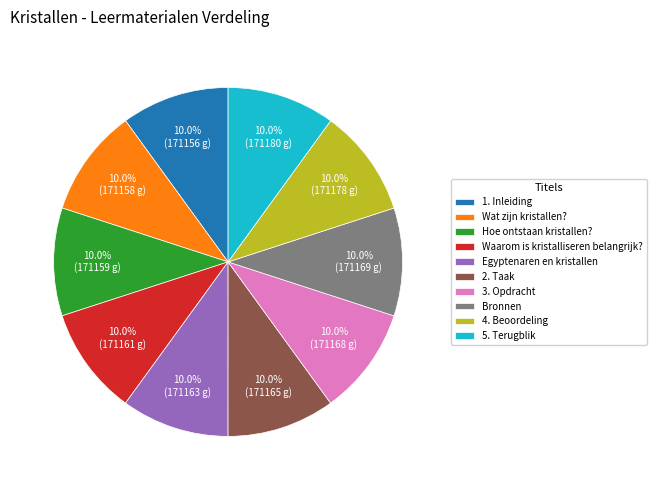

Is 5. Terugblik the majority of the pie?

No